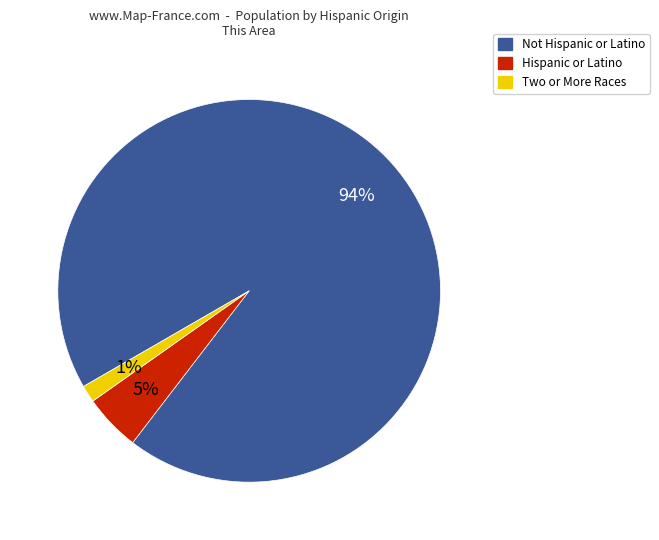

Does any single category account for the majority?

Yes